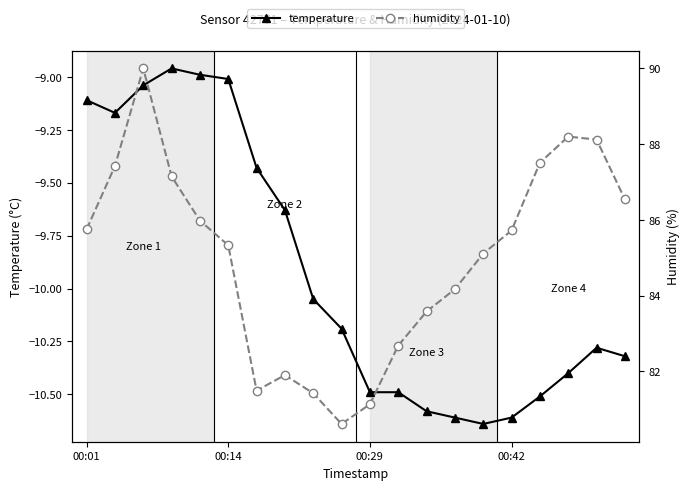

What are all the series names shown in the legend?

temperature, humidity